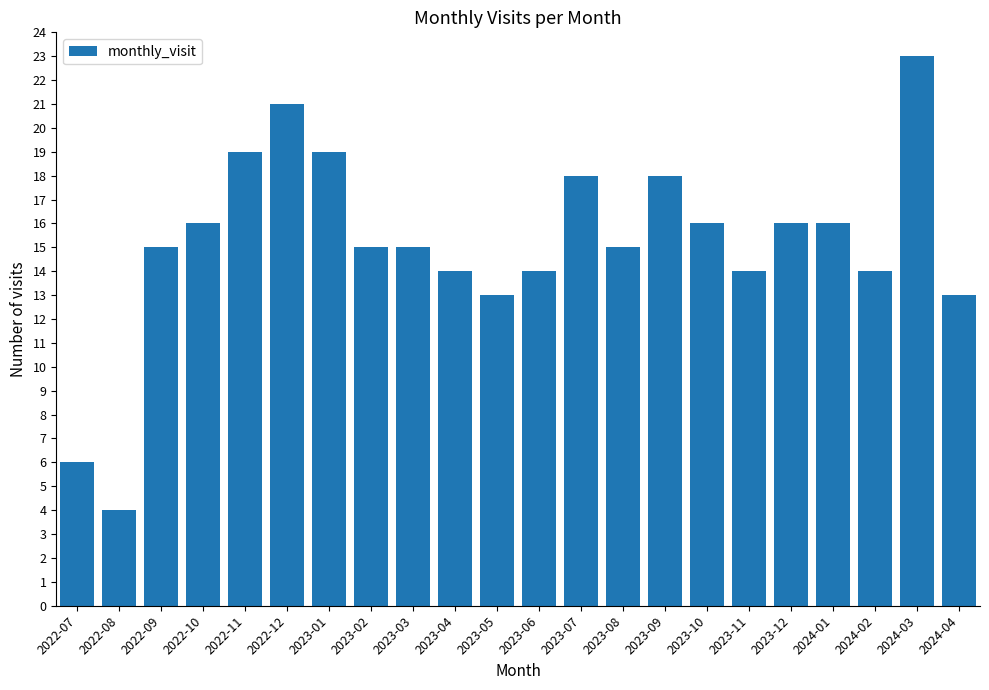

Is it true that the value at 2023-09 is 18?

True